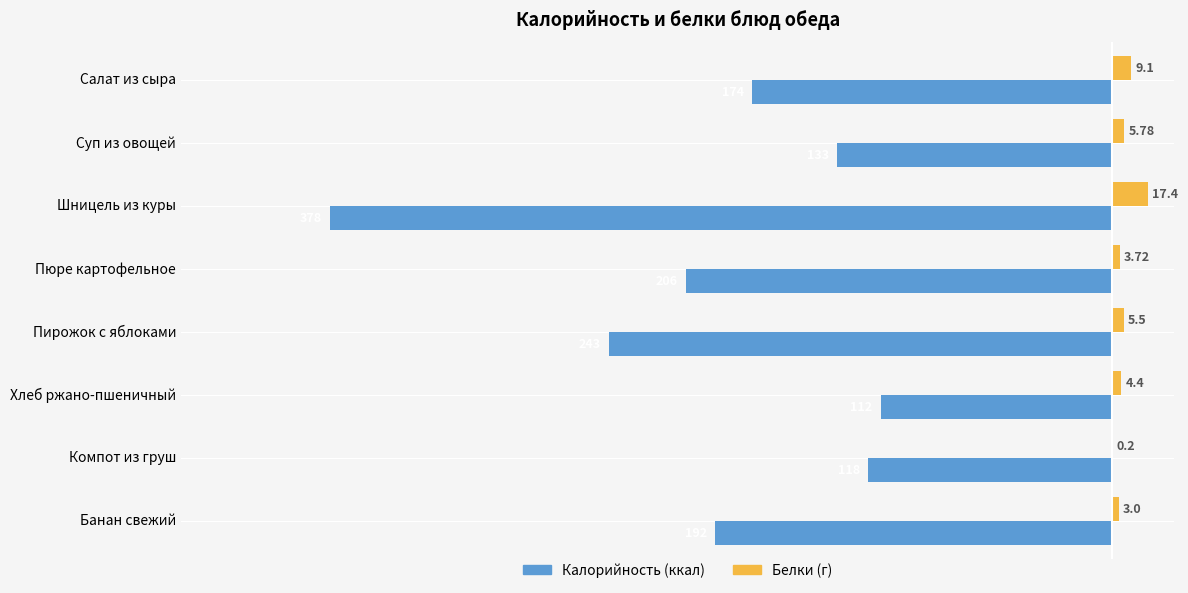

Which category has the highest value across all series?

Шницель из куры